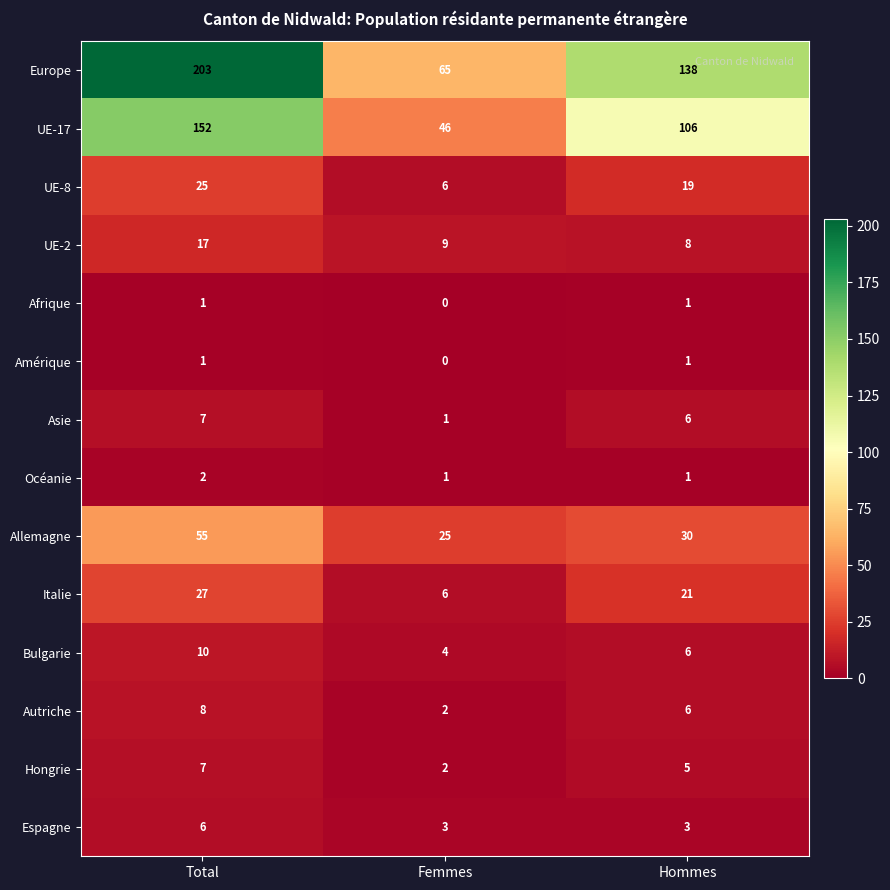

What is the difference between the maximum and minimum values in the Italie series?

21